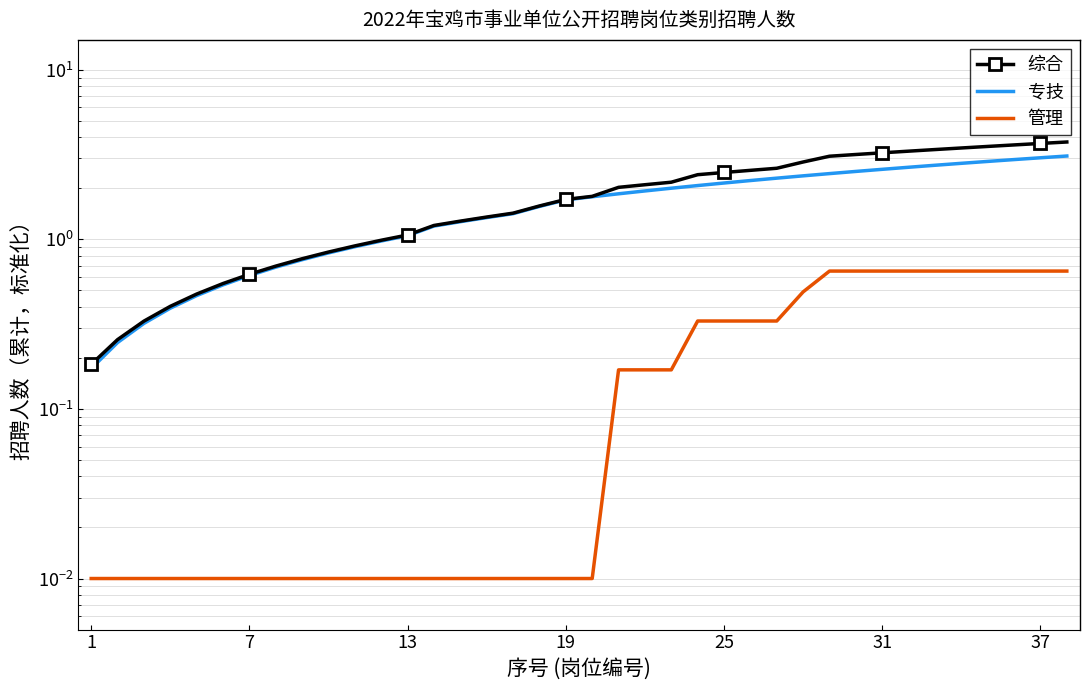

What is the minimum value for 综合?

0.2